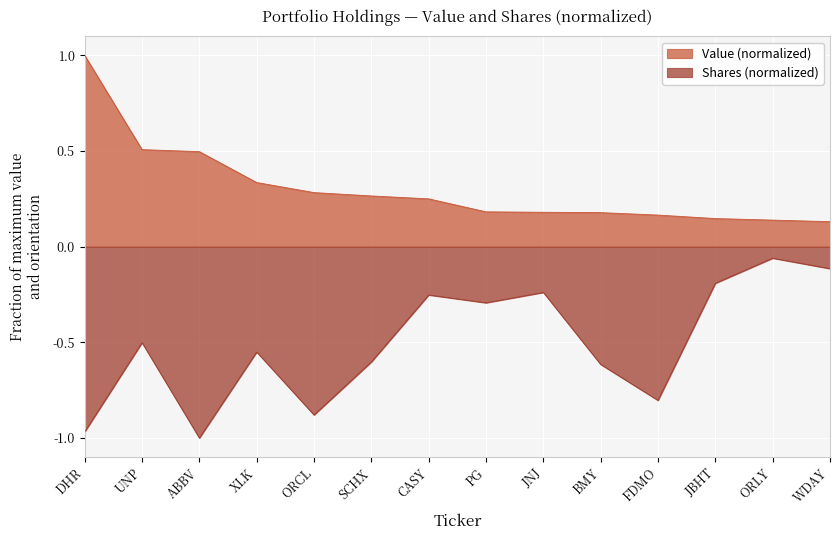

True or false: Value and Shares or principal amount cross at least once.

False